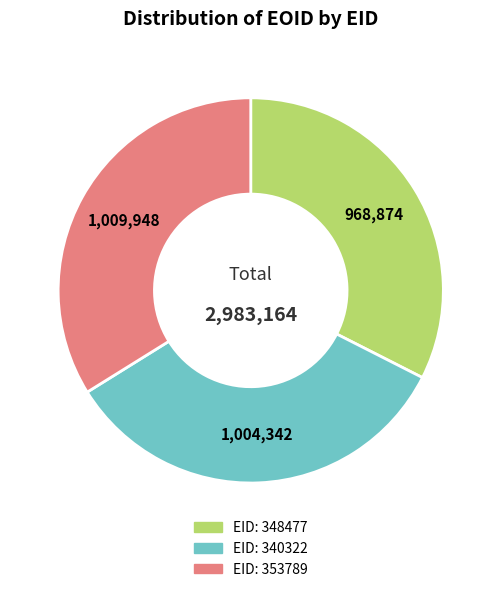

Is there a majority slice in this chart?

No